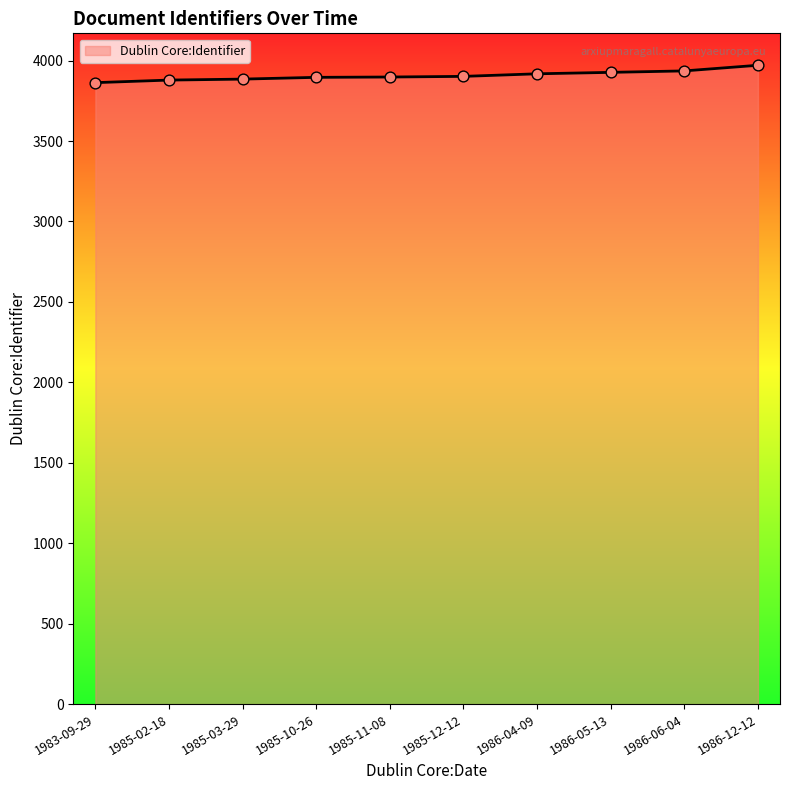

What is the change in value from 1985-10-26 to 1986-12-12?

+75